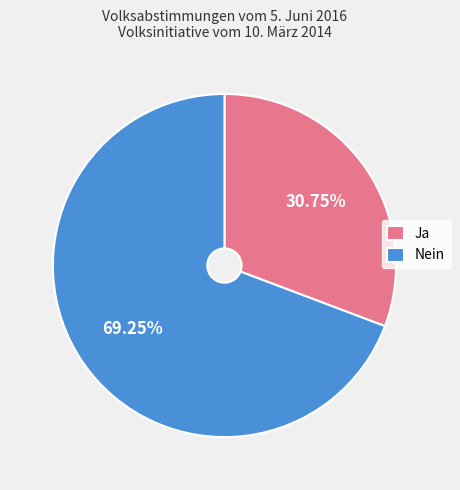

How many slices are in this pie chart?

2